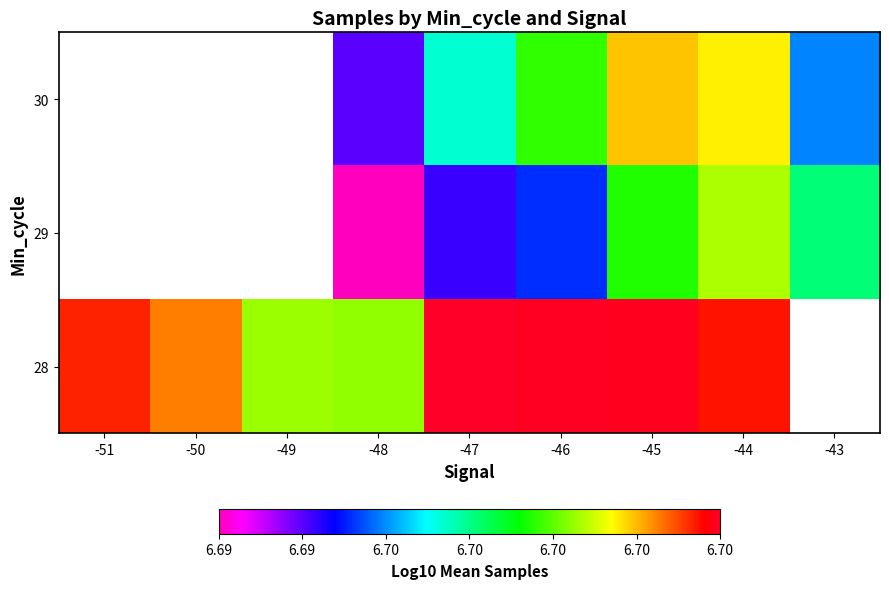

At -45, list the series in order from smallest to largest.

29, 30, 28